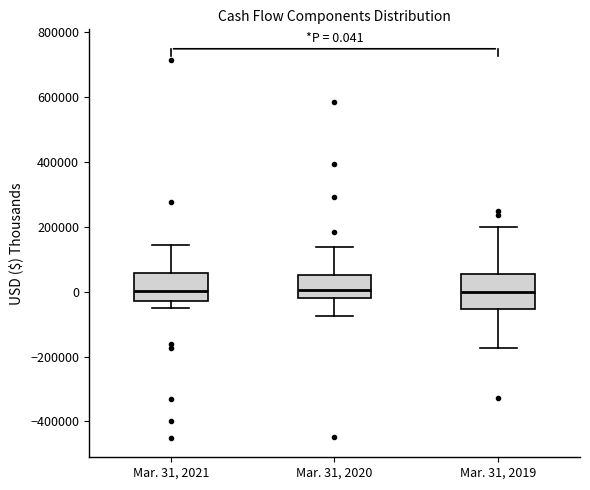

Comparing the boxes themselves (not the whiskers), which one is the tallest?

Mar. 31, 2019